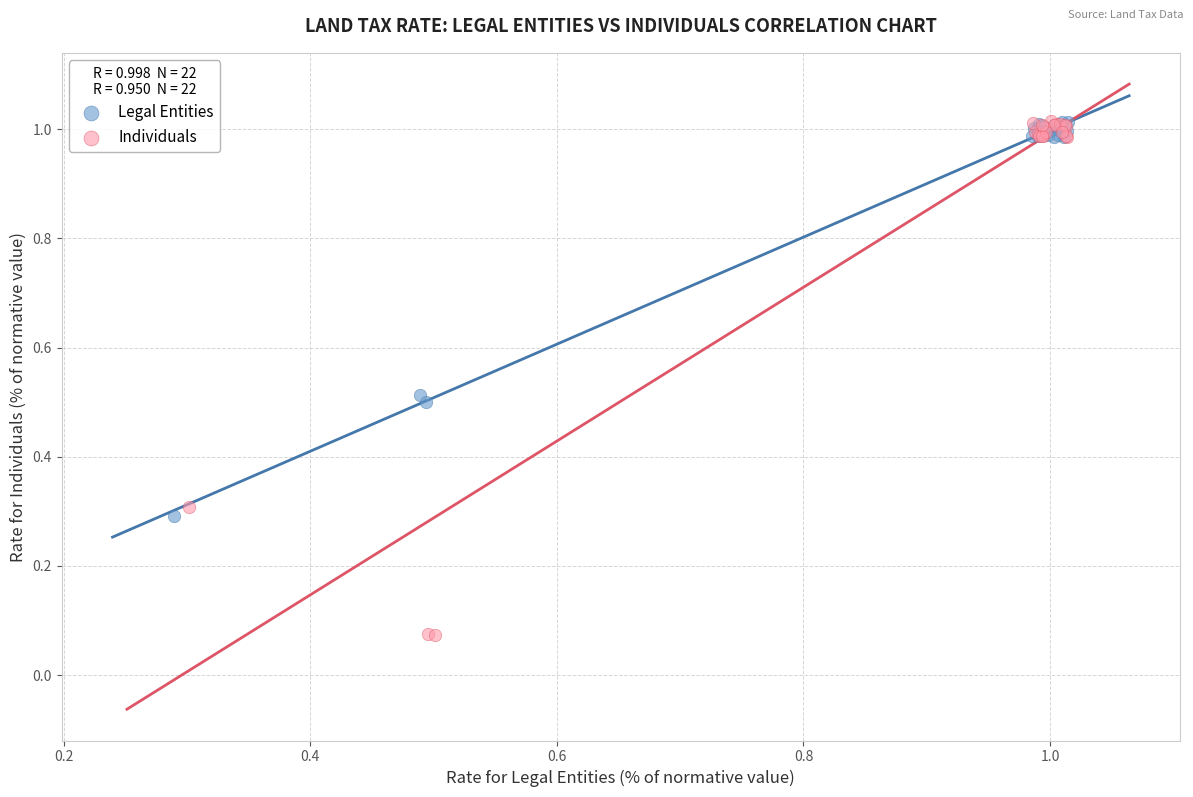

Which series reaches the minimum Y coordinate?

Individuals